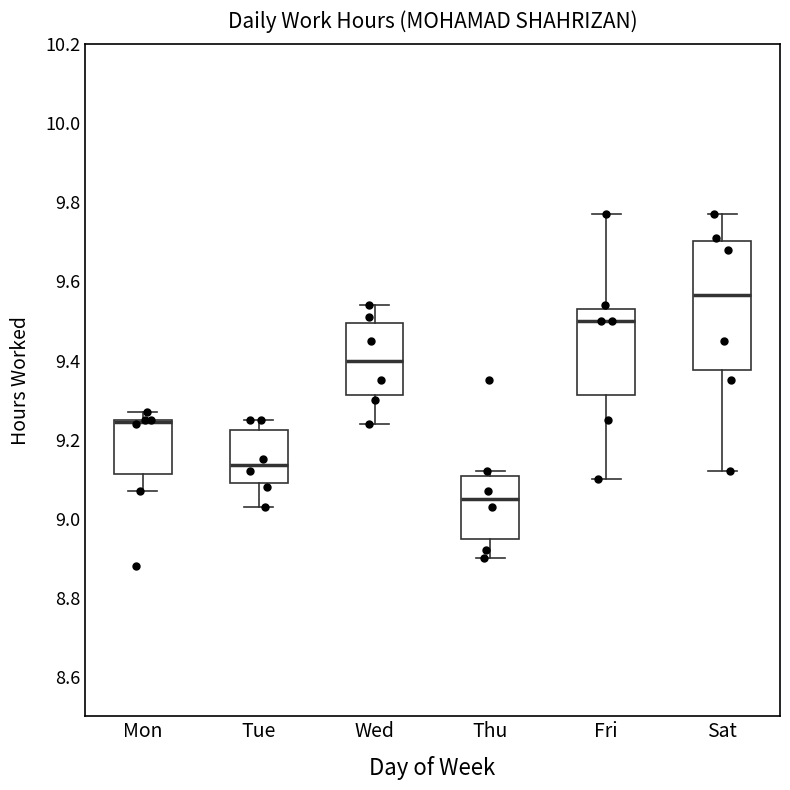

Which box is the tallest, from its lower edge to its upper edge?

Sat